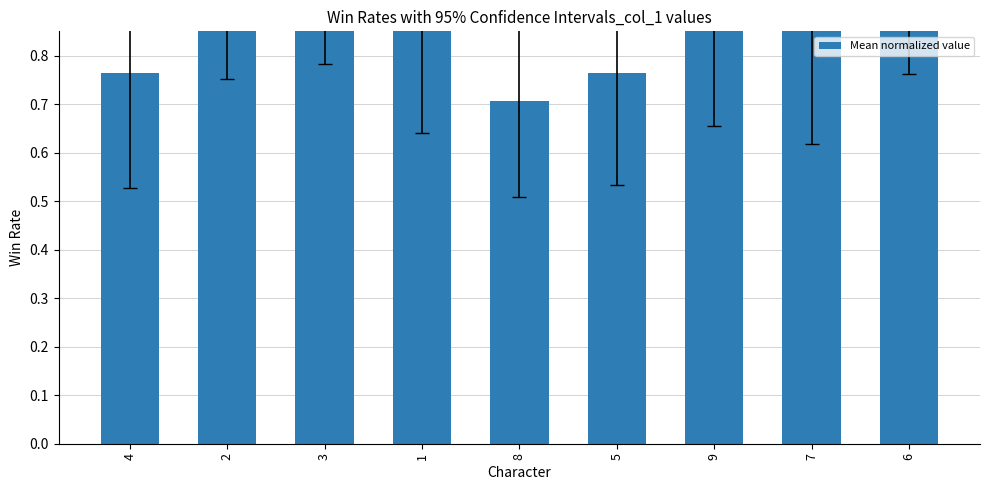

Rank the categories by value from highest to lowest.

2, 6, 3, 9, 1, 7, 4, 5, 8